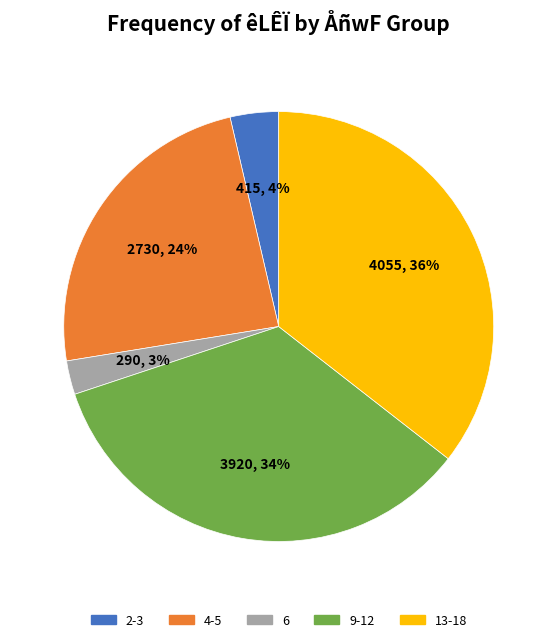

Does 13-18 represent more than half of the total?

No